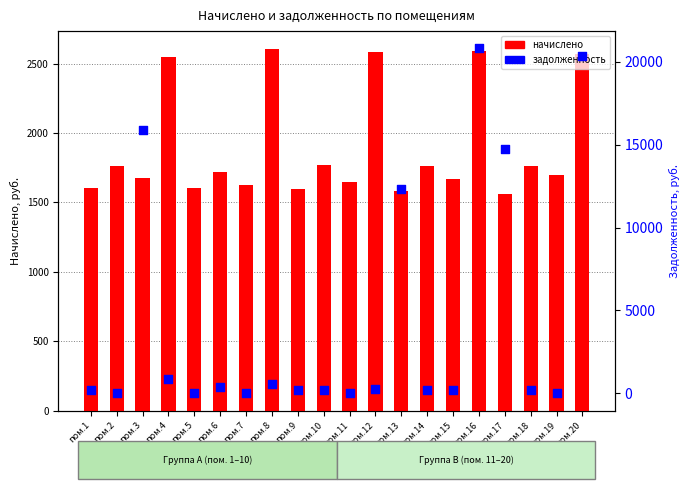

At how many categories does at least one series exceed 7865?

5